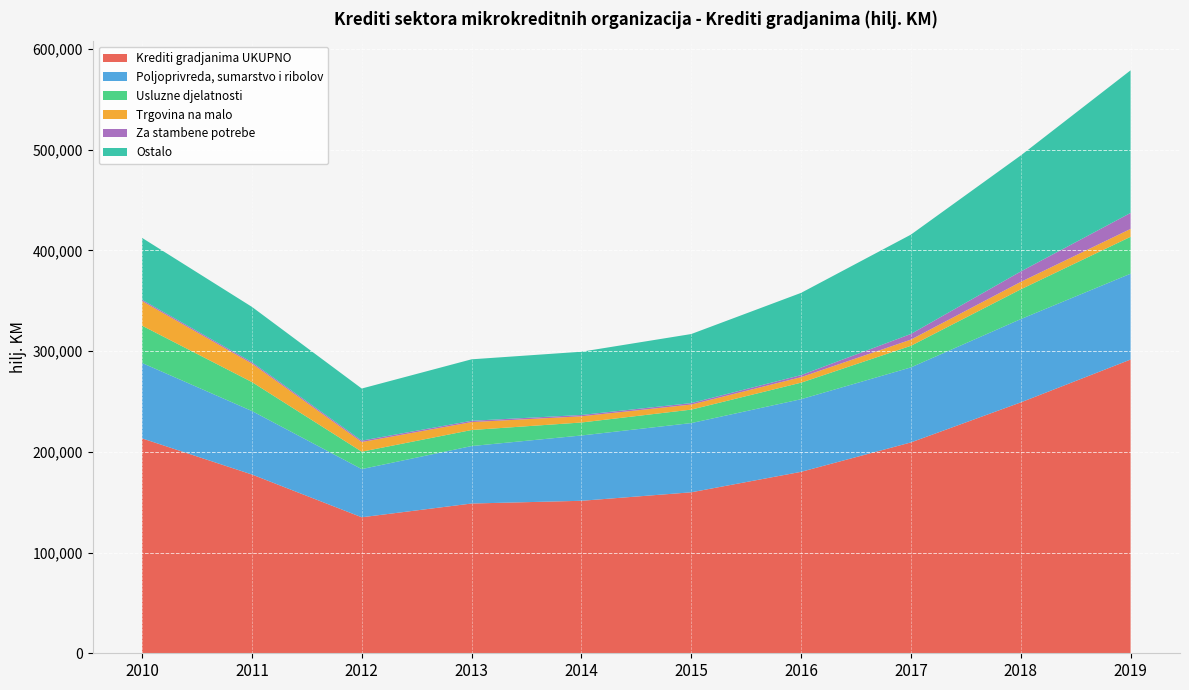

Reading left to right, list all the values displayed in this chart.

Krediti gradjanima UKUPNO: 213341	177491	135026	148673	151388	159819	180140	209337	249065	291611
Poljoprivreda, sumarstvo i ribolov: 74868	63041	47838	57050	64838	68719	72089	74496	82689	85224
Usluzne djelatnosti: 37023	28745	17281	15930	12891	13364	16420	21417	29546	36626
Trgovina na malo: 24399	18347	9574	7863	6152	5038	5511	6151	7386	7841
Za stambene potrebe: 1277	1341	1408	1305	1309	1452	2007	5615	10344	15867
Ostalo: 61488	54951	51706	61026	62791	68550	81633	98621	115199	141571